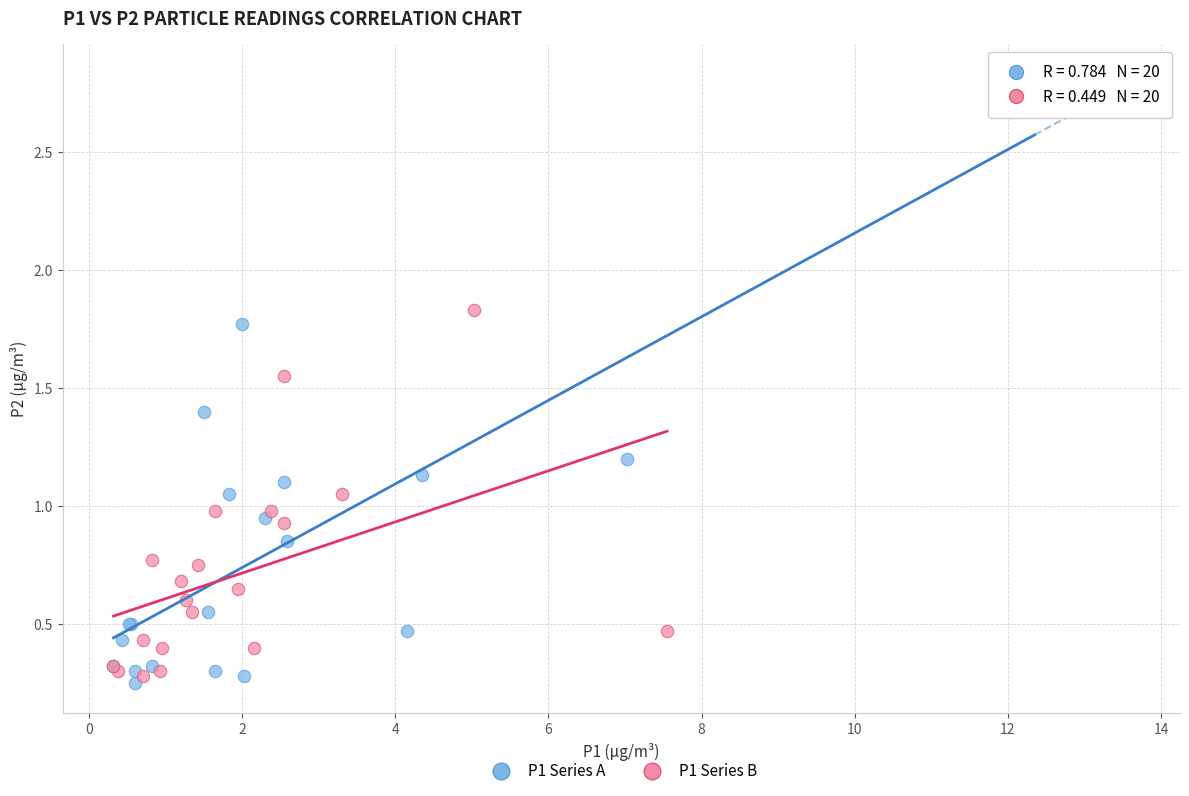

Which series has the widest spread of Y values?

P1 Series A